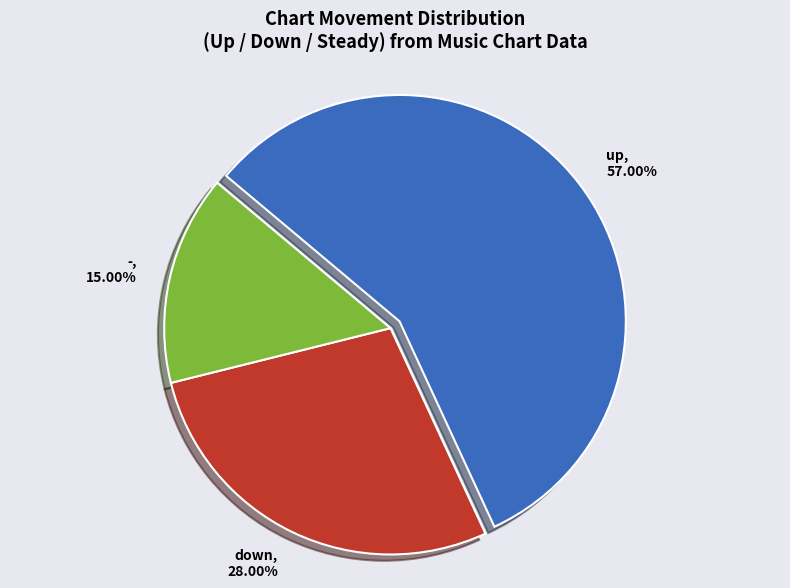

To the nearest percent, what is the average slice percentage?

33%